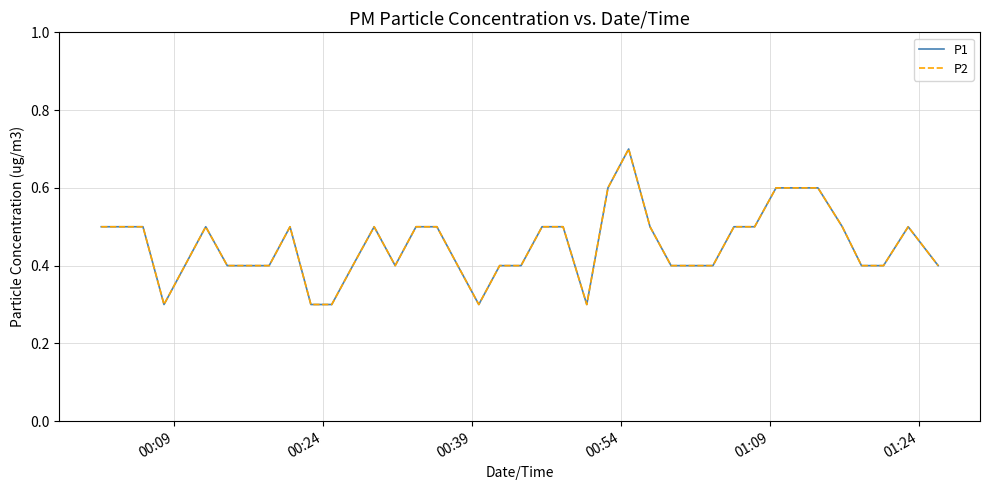

List the series in order of their peak value, highest first.

P1, P2